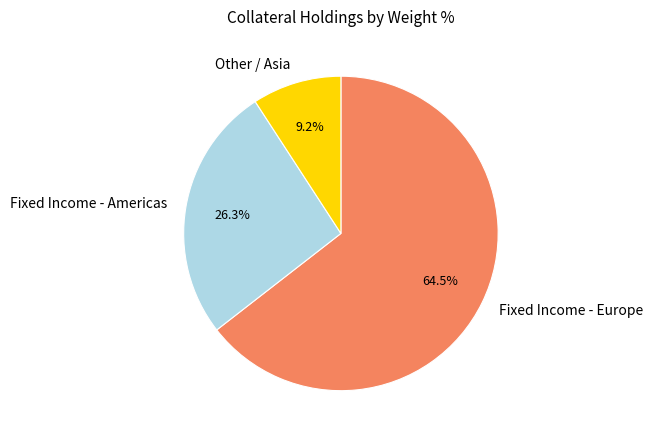

Between Fixed Income - Europe and Other / Asia, which is larger?

Fixed Income - Europe